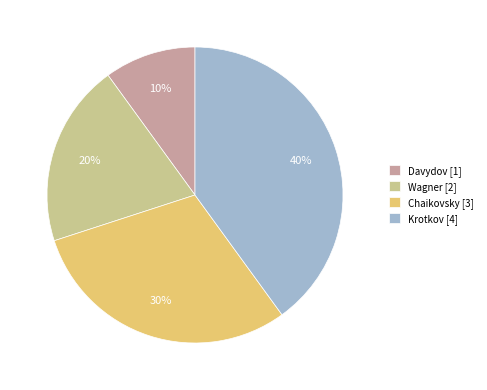

Which has a higher value, Krotkov or Wagner?

Krotkov